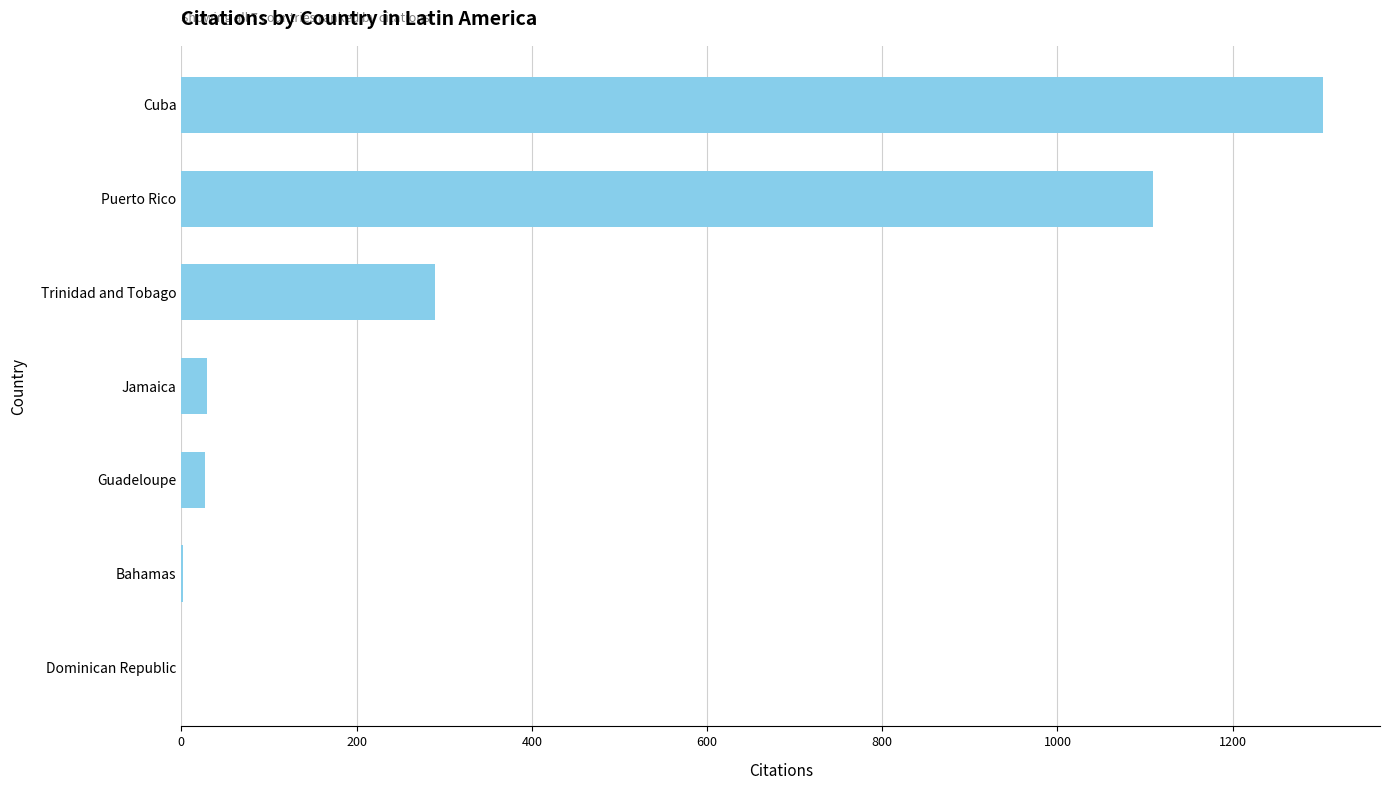

How many distinct data groups are displayed?

1